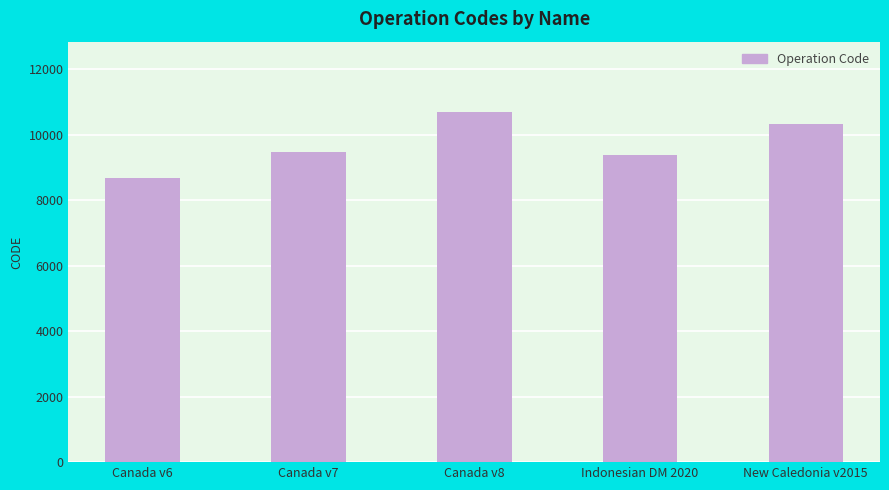

Reading left to right, extract all data points from this chart.

Canada v6=8676	Canada v7=9483	Canada v8=10707	Indonesian DM 2020=9375	New Caledonia v2015=10323